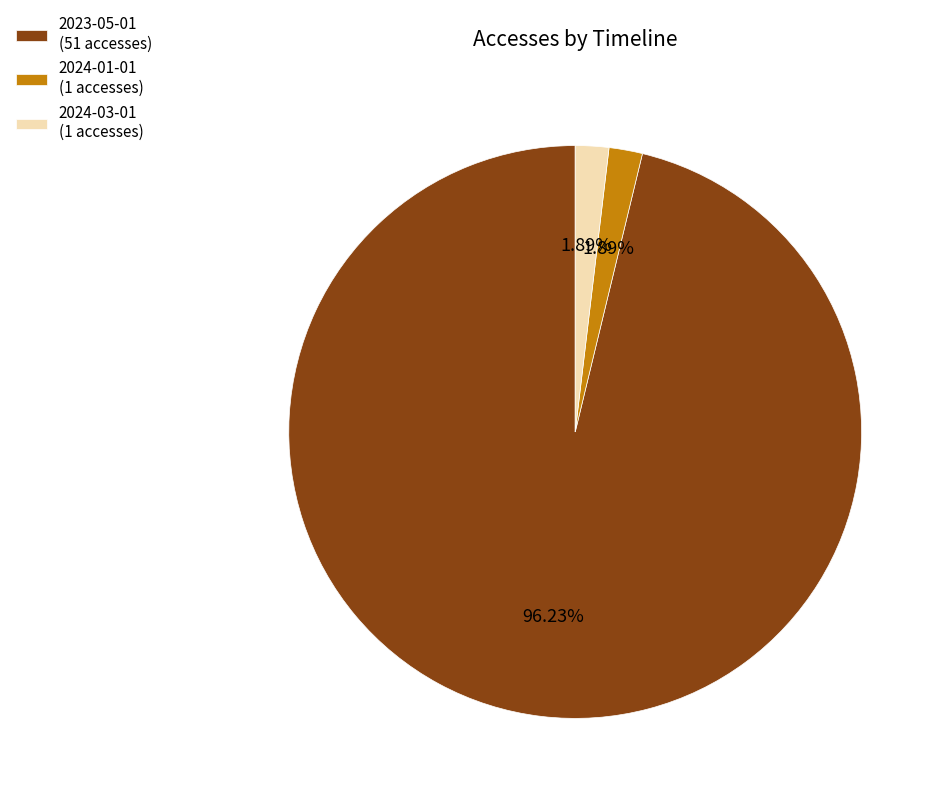

What is the largest slice in the pie chart?

2023-05-01